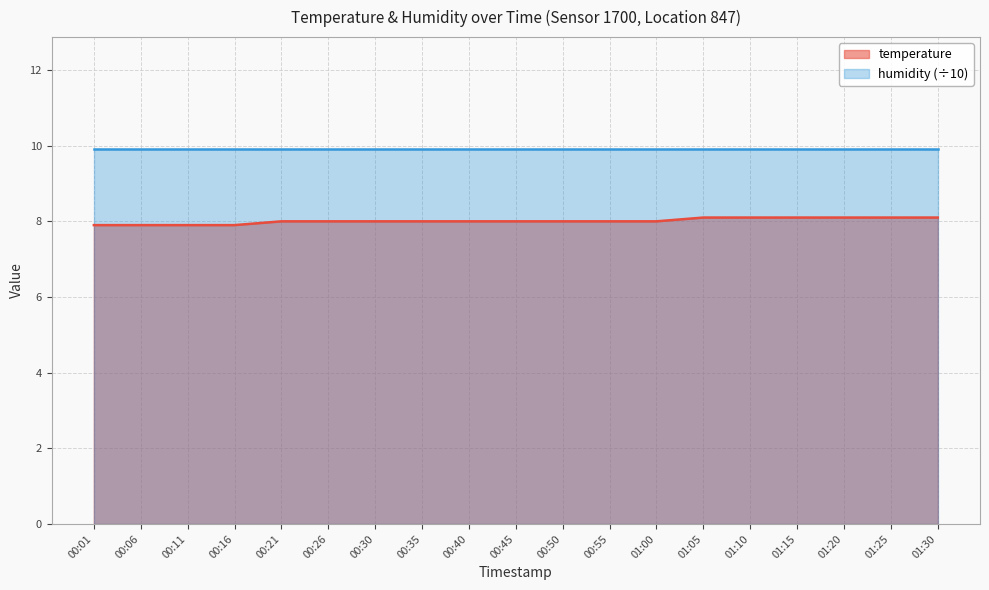

What is the smallest value displayed?

7.9